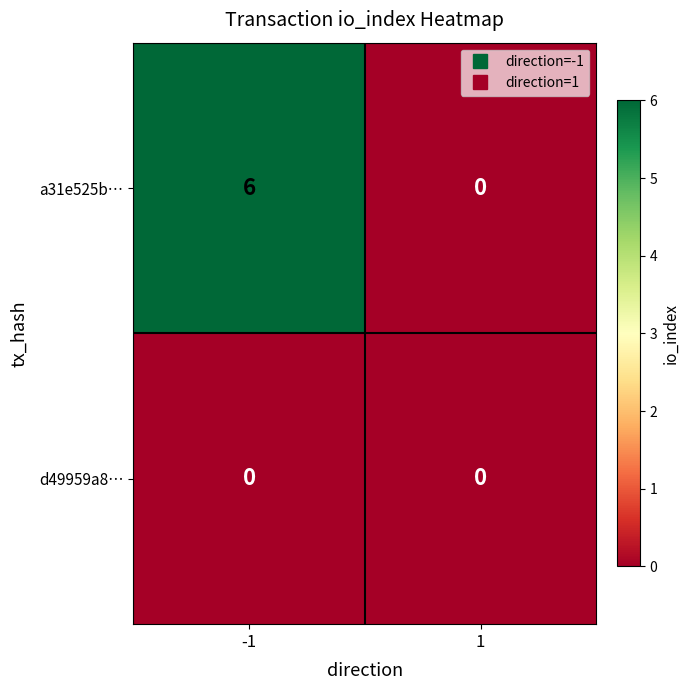

How many data points does each series have?

2